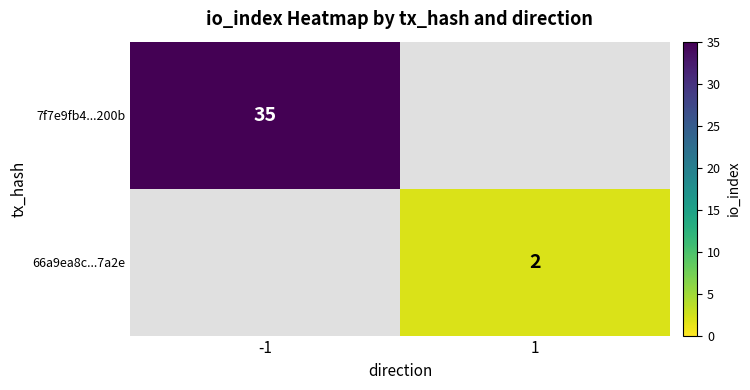

At how many categories does at least one series exceed 29?

1